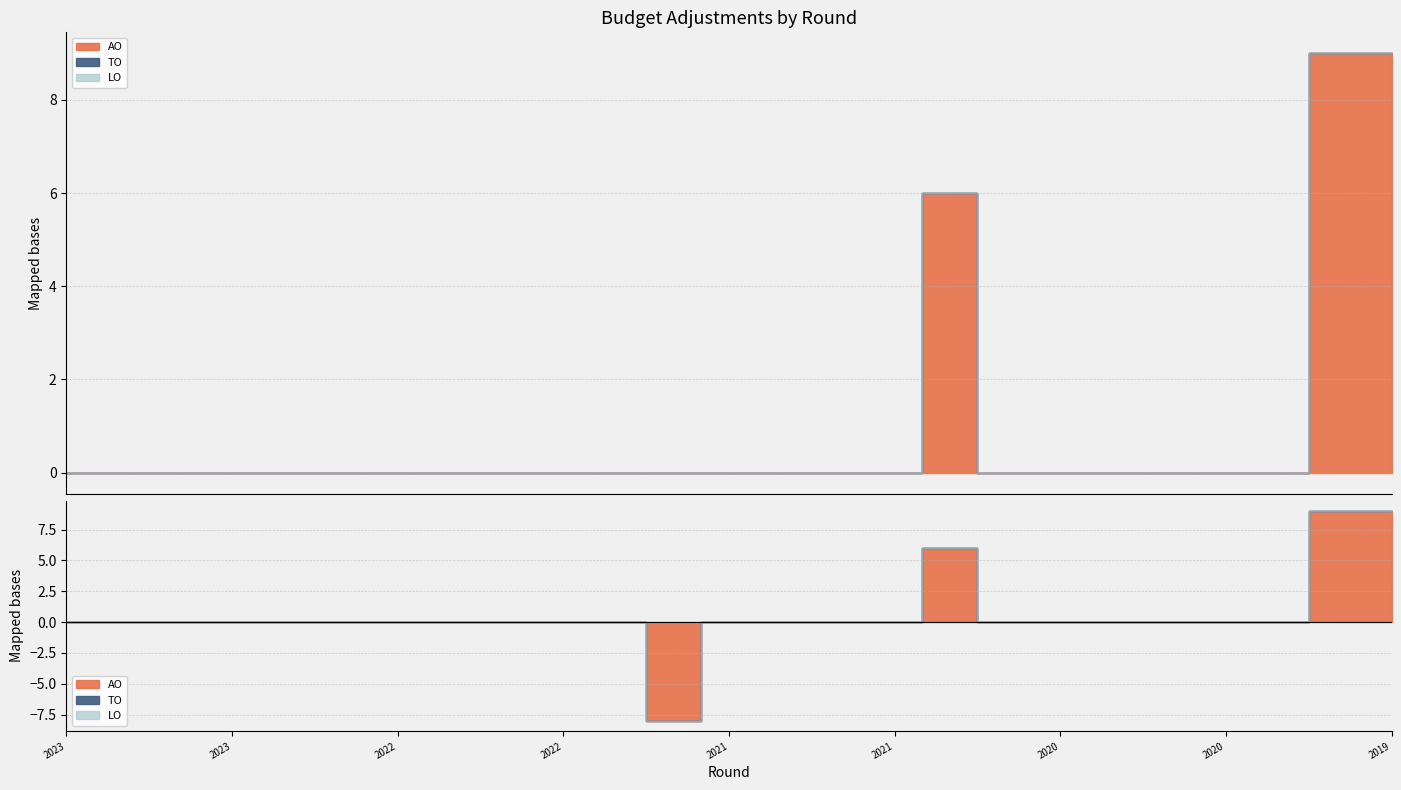

True or false: LO and AO intersect in this chart.

False